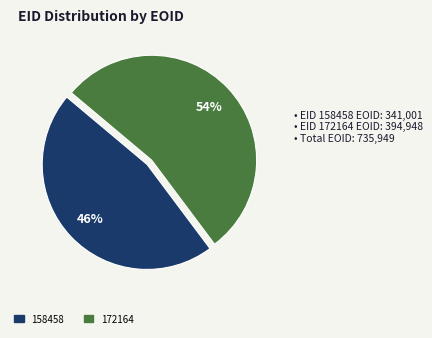

What is the ratio of the value at 158458 to the value at 172164?

0.9